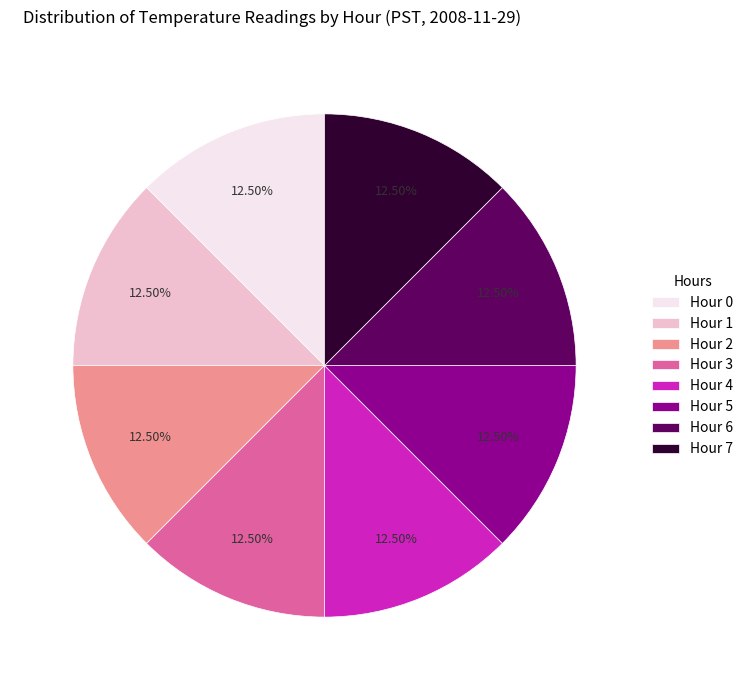

Does Hour 7 account for over 50% of the chart?

No